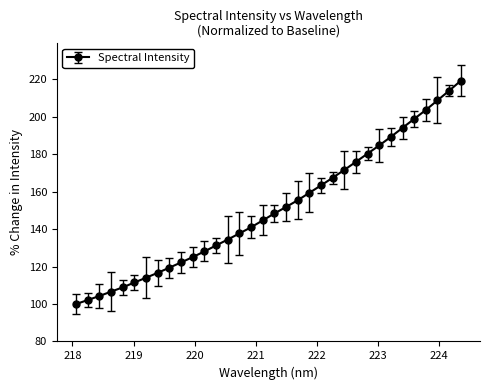

What is the value of the 29th point from the left?

194.2